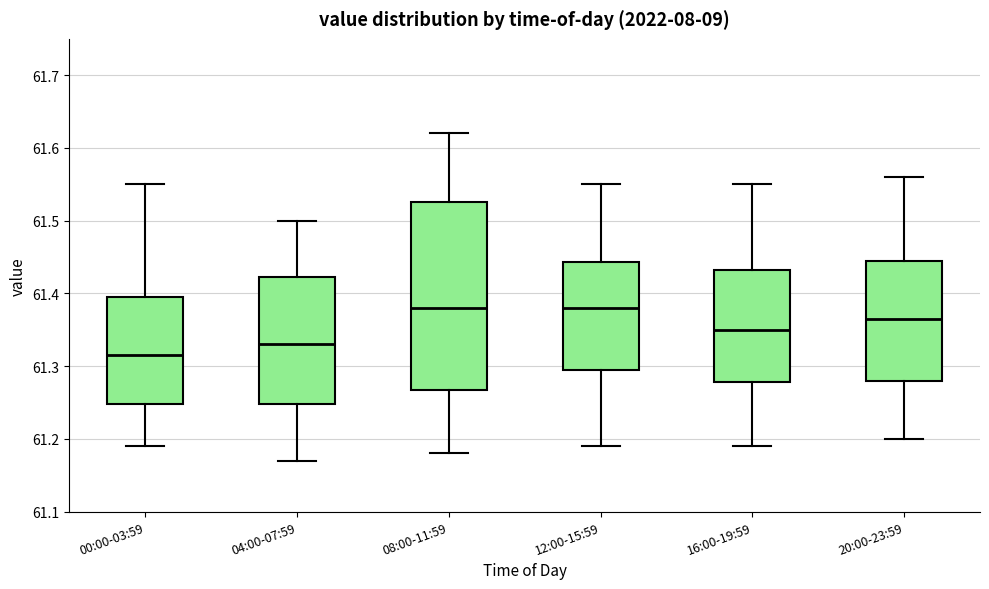

Where is the upper edge of the box for 04:00-07:59 on the y-axis? The values are not printed on the chart, so give them approximately, as read against the axis.

61.42